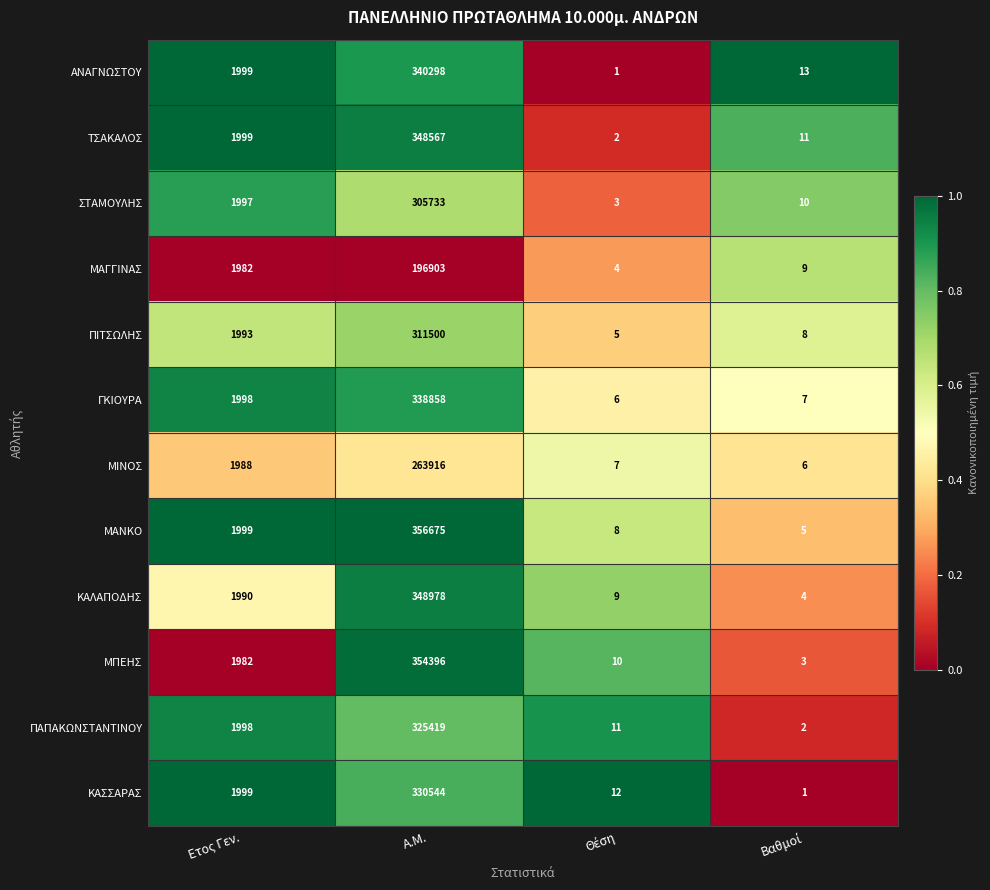

Which category has the highest value in the ΑΝΑΓΝΩΣΤΟΥ series?

Α.Μ.